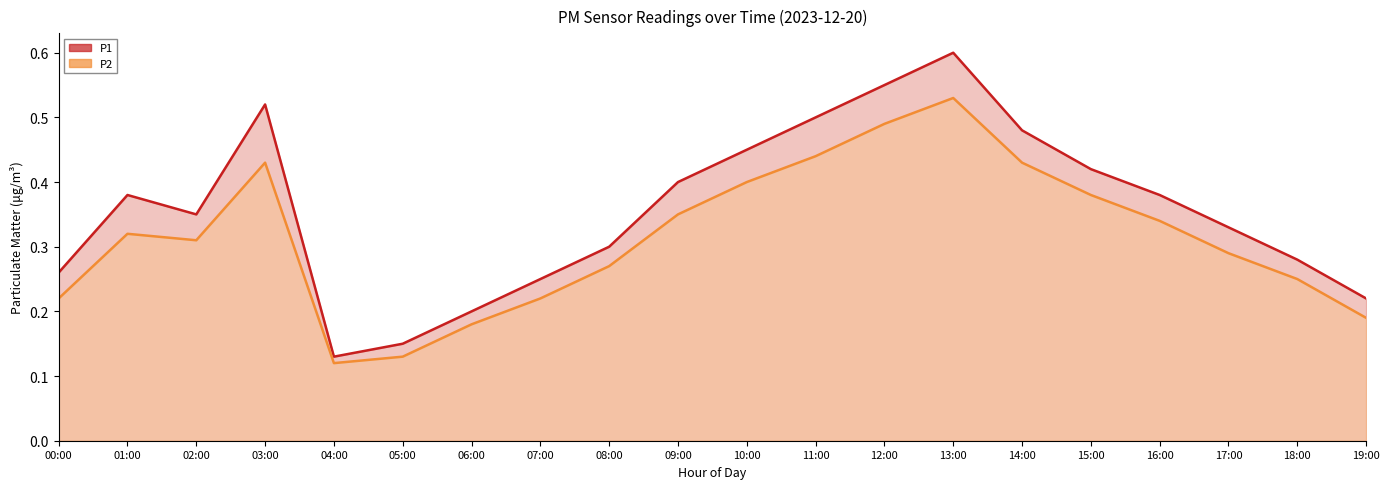

Reading left to right, extract all data points from this chart.

P1 (line): 0.3	0.4	0.3	0.5	0.1	0.1	0.2	0.2	0.3	0.4	0.5	0.5	0.6	0.6	0.5	0.4	0.4	0.3	0.3	0.2
P2 (line): 0.2	0.3	0.3	0.4	0.1	0.1	0.2	0.2	0.3	0.3	0.4	0.4	0.5	0.5	0.4	0.4	0.3	0.3	0.2	0.2